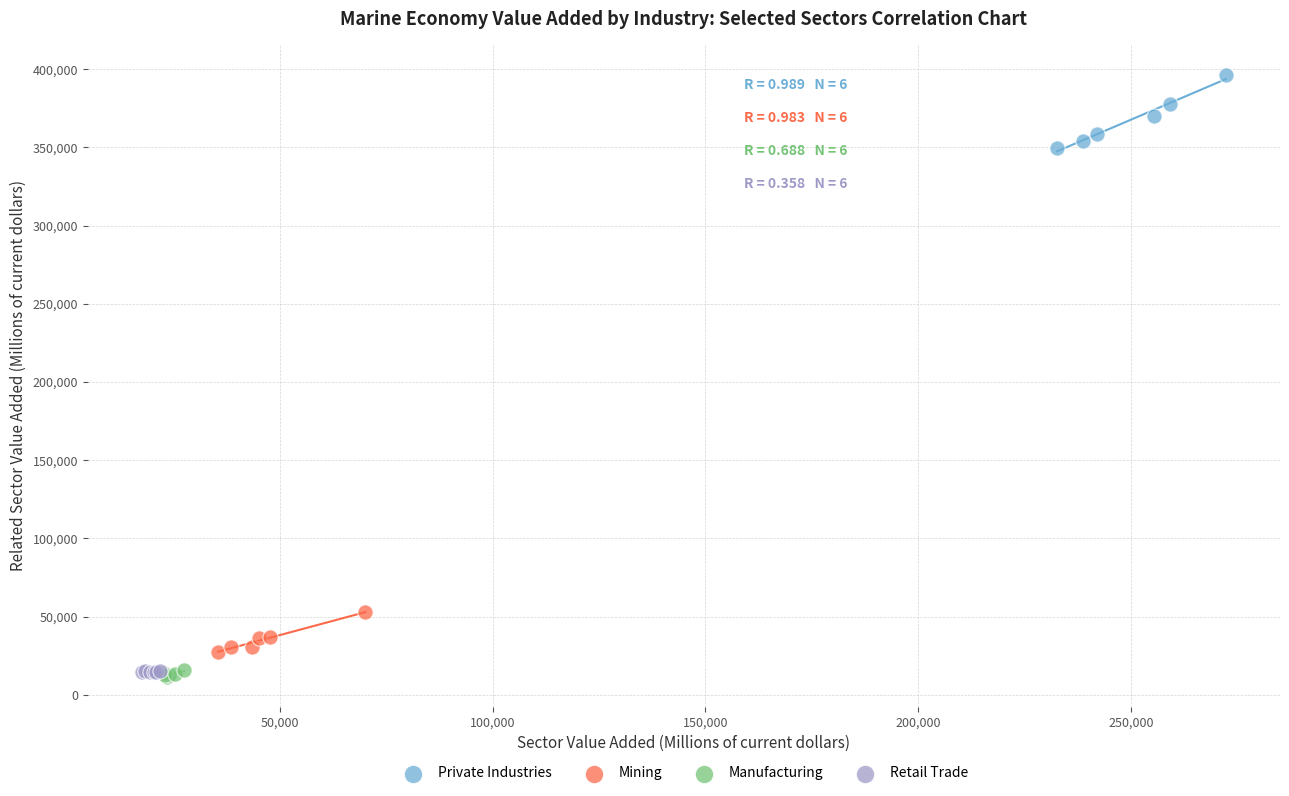

Which series contains the highest Y value?

Private Industries